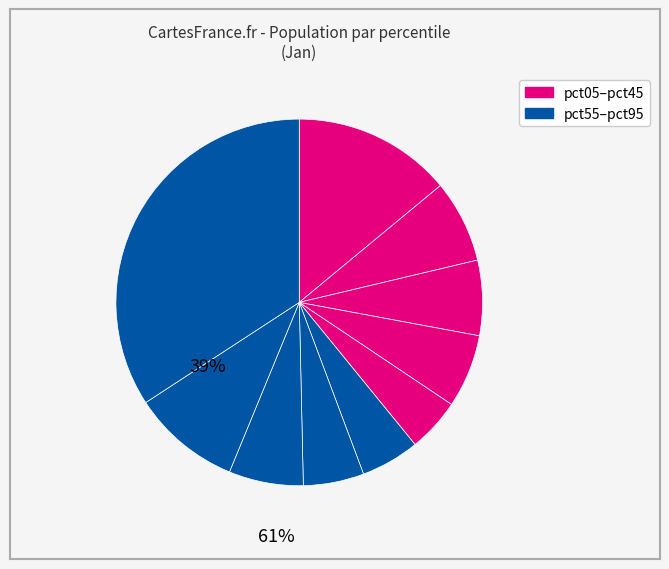

How many slices are in this pie chart?

10